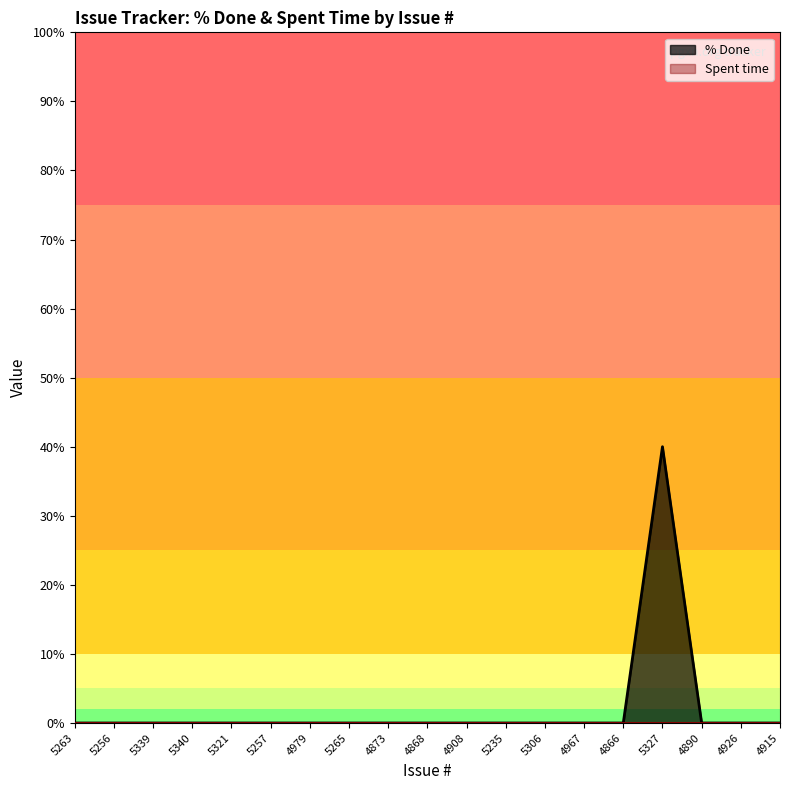

At which category does the chart reach its minimum across all series?

5263